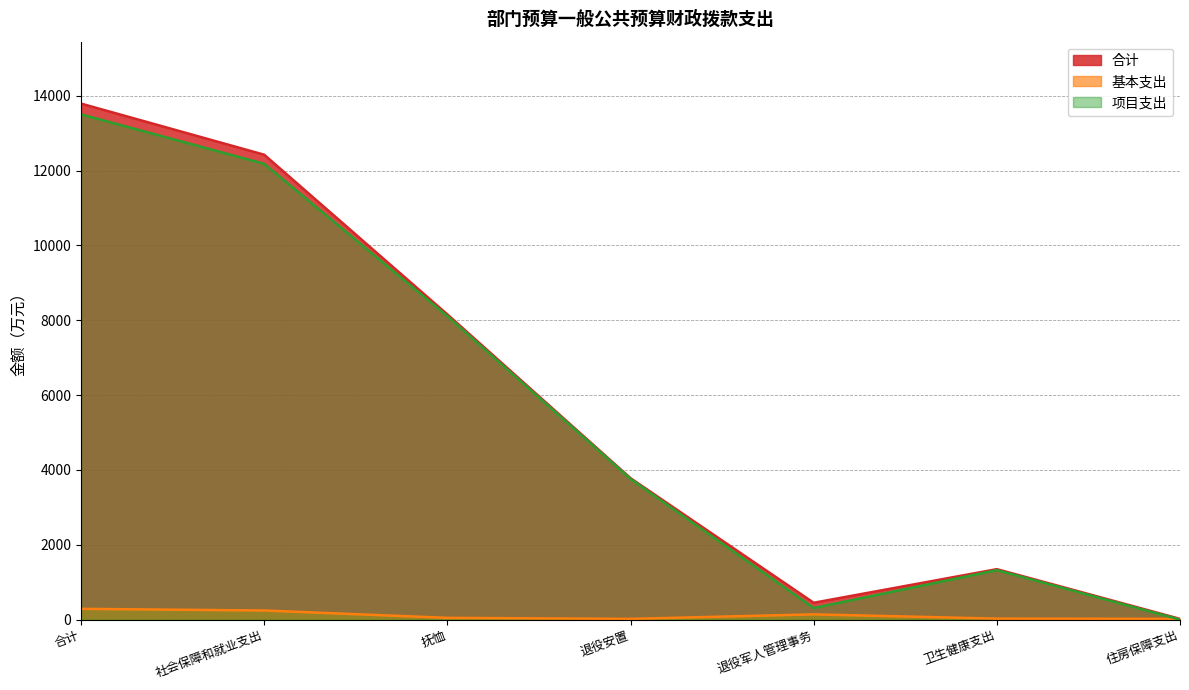

Rank the series by their maximum value, from lowest to highest.

基本支出, 项目支出, 合计